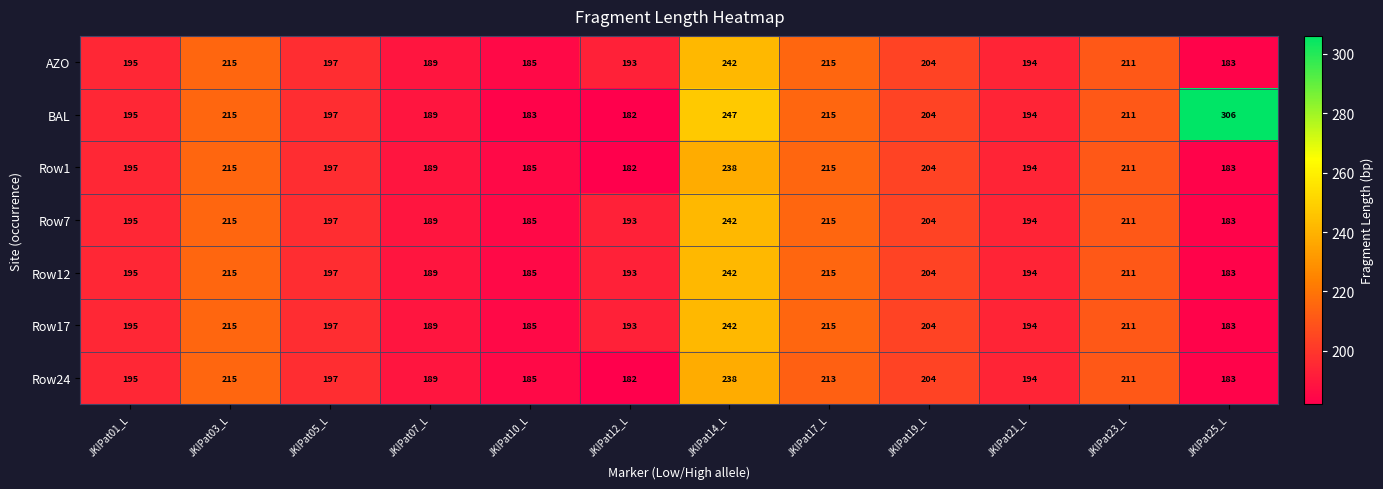

Count the number of data series in this chart.

7